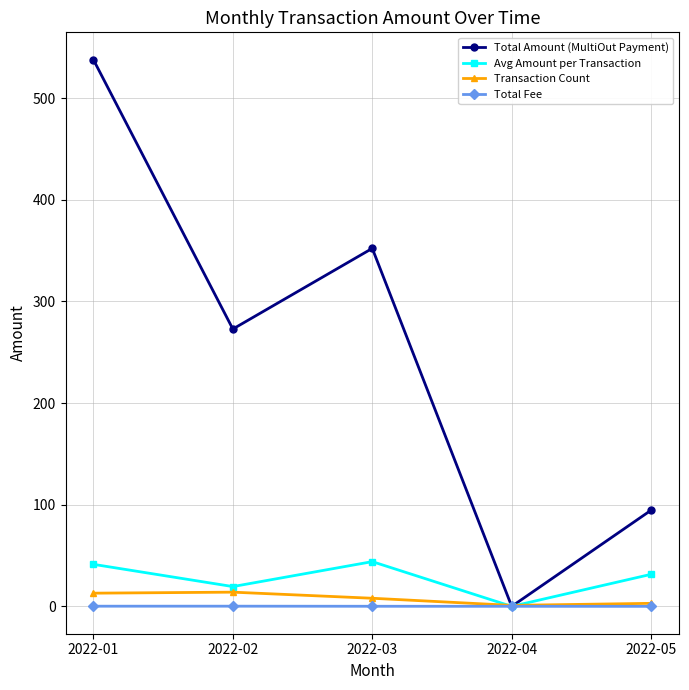

What is the value of the Total Amount (MultiOut Payment) point at the 1st from the left?

537.7